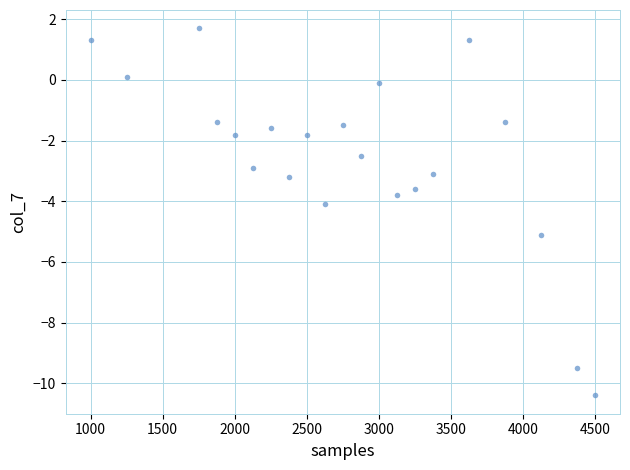

What is the range of Y values (max minus min)?

12.1